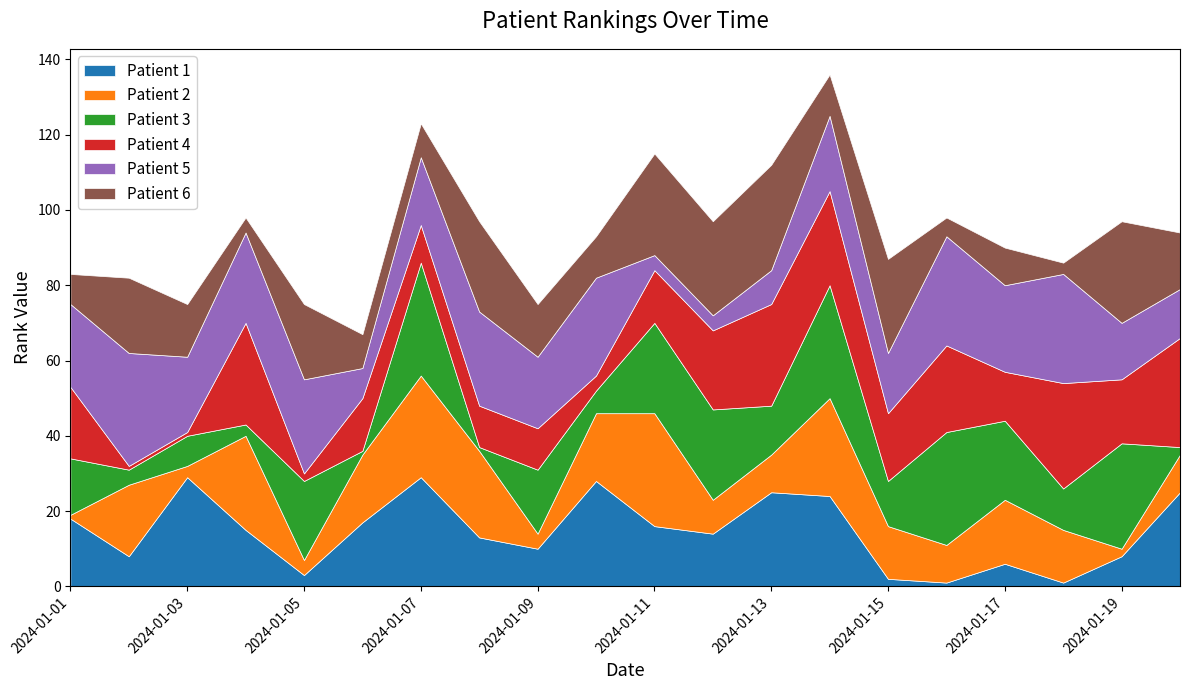

How many interior local valleys does the Patient 6 series have?

6